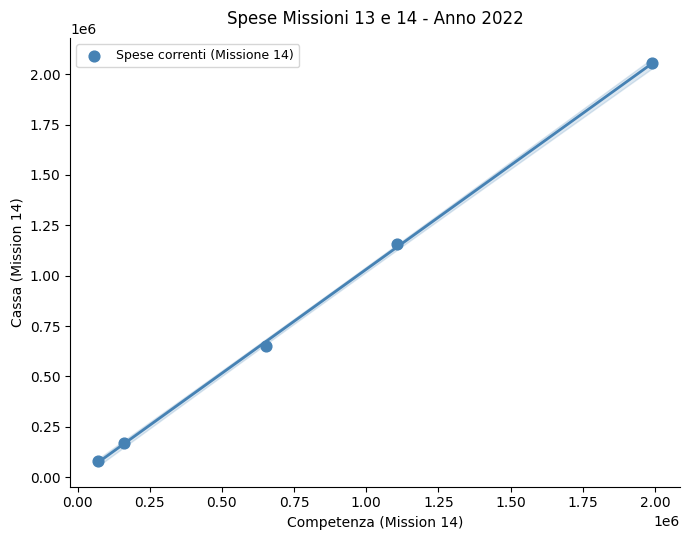

What is the range of X values (max minus min)?

1921000.7